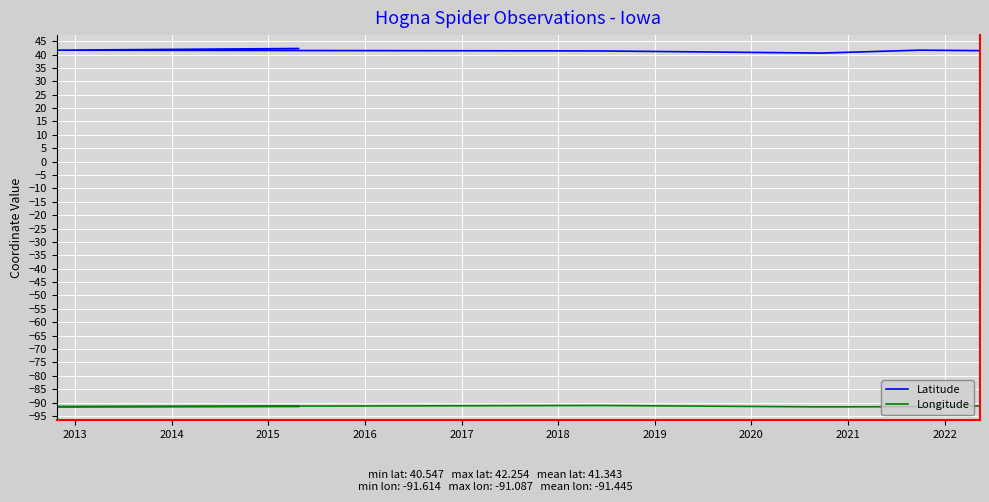

Which has a higher value, 2015 or 2016?

2015